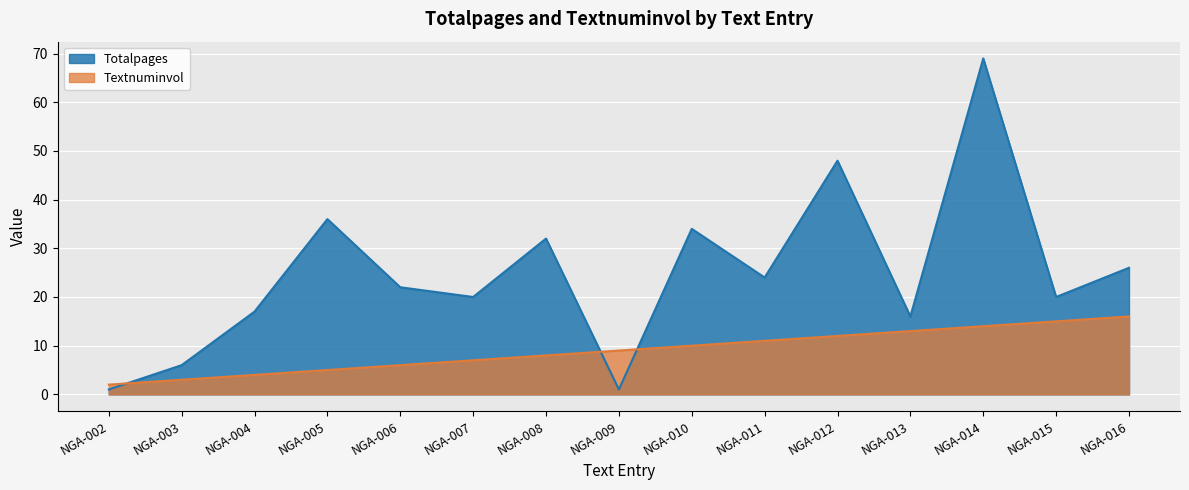

The value of Textnuminvol at NGA-015 is 21. True or false?

False